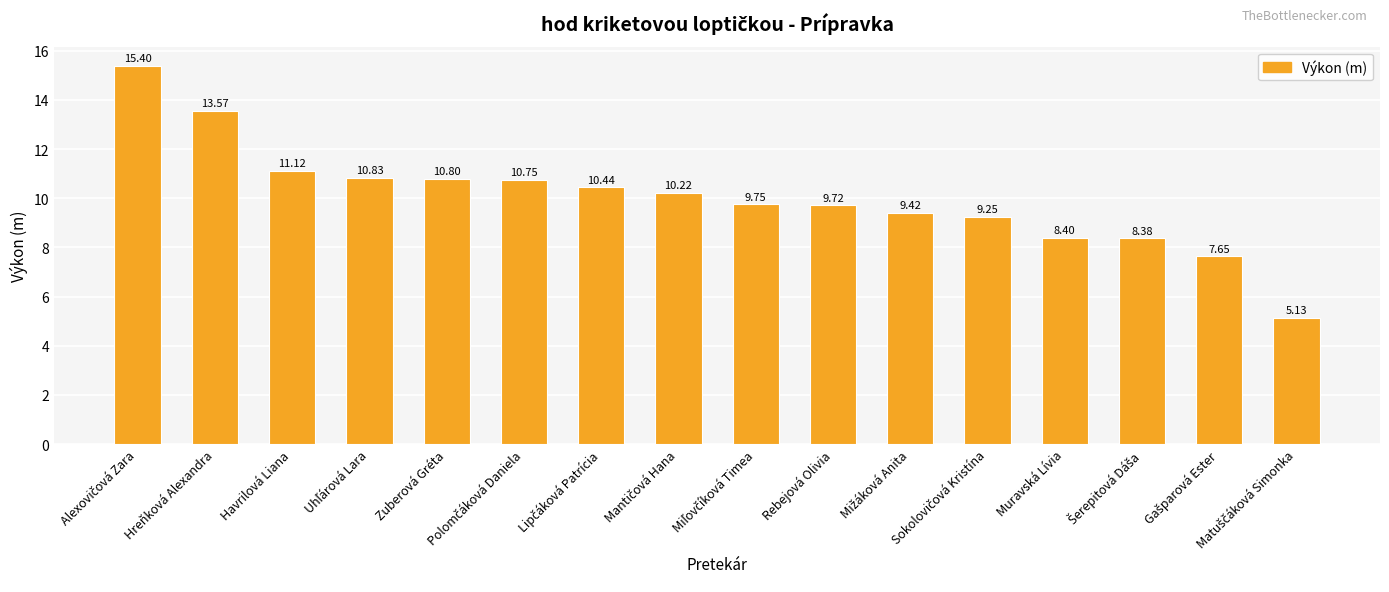

What is the sum of all values?

160.8